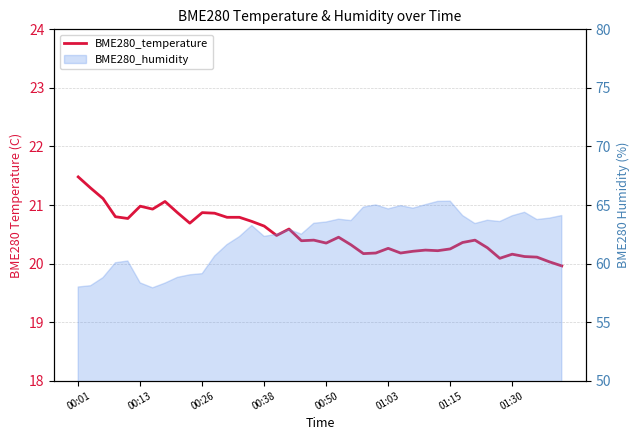

What is the smallest value displayed?

20.0